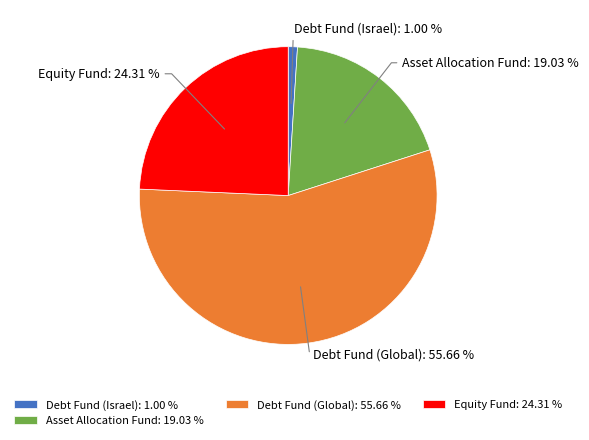

Does any single category account for the majority?

Yes